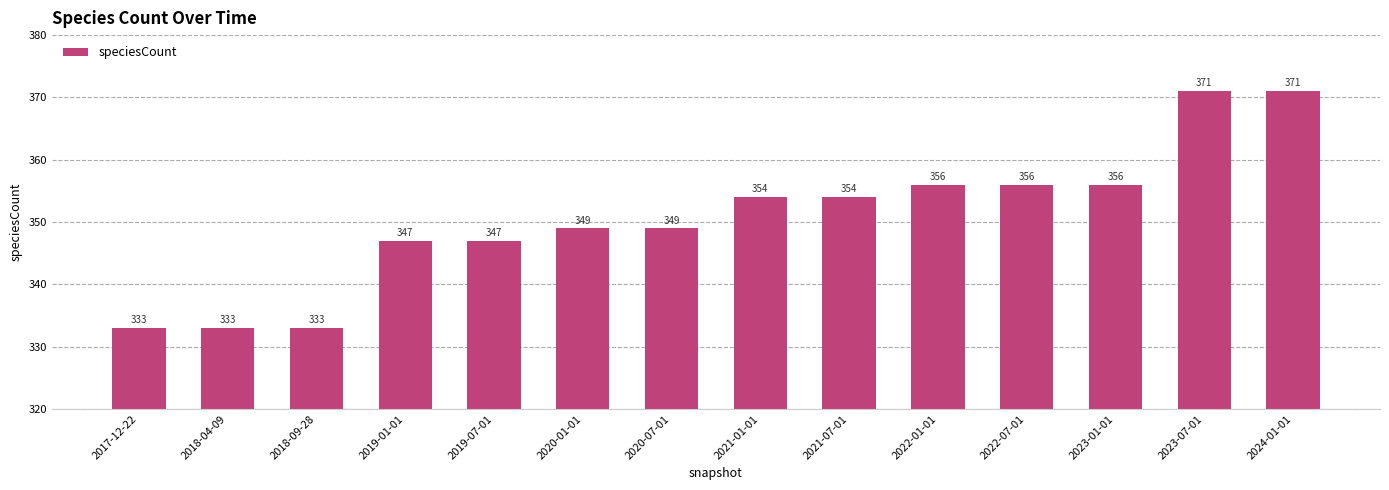

What is the label of the 3rd bar from the right?

2023-01-01